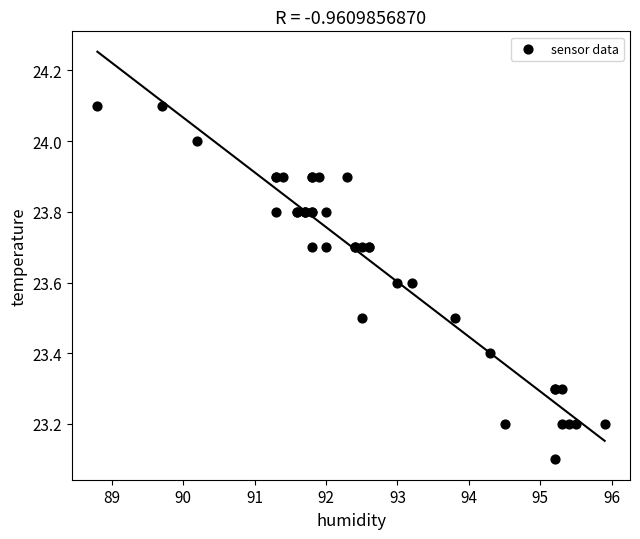

What Y value in the scatter plot is closest to 23?

23.1